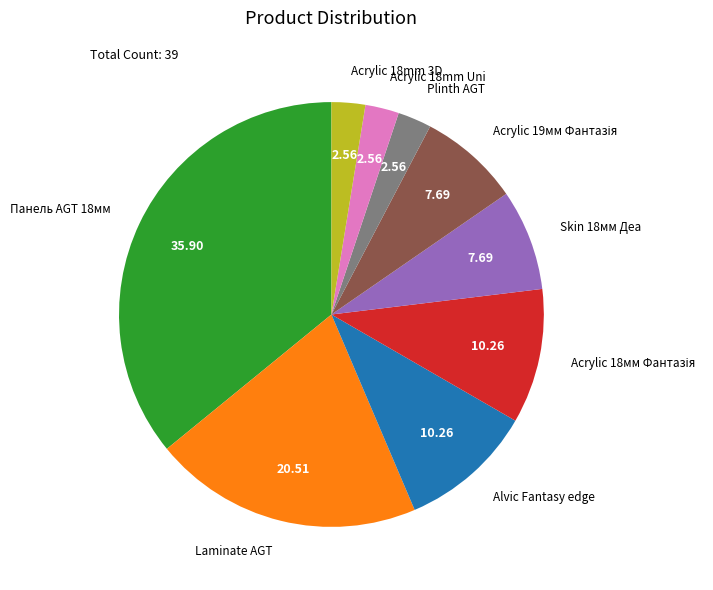

Approximately how many times larger is the value at Laminate AGT compared to Plinth AGT?

8.0